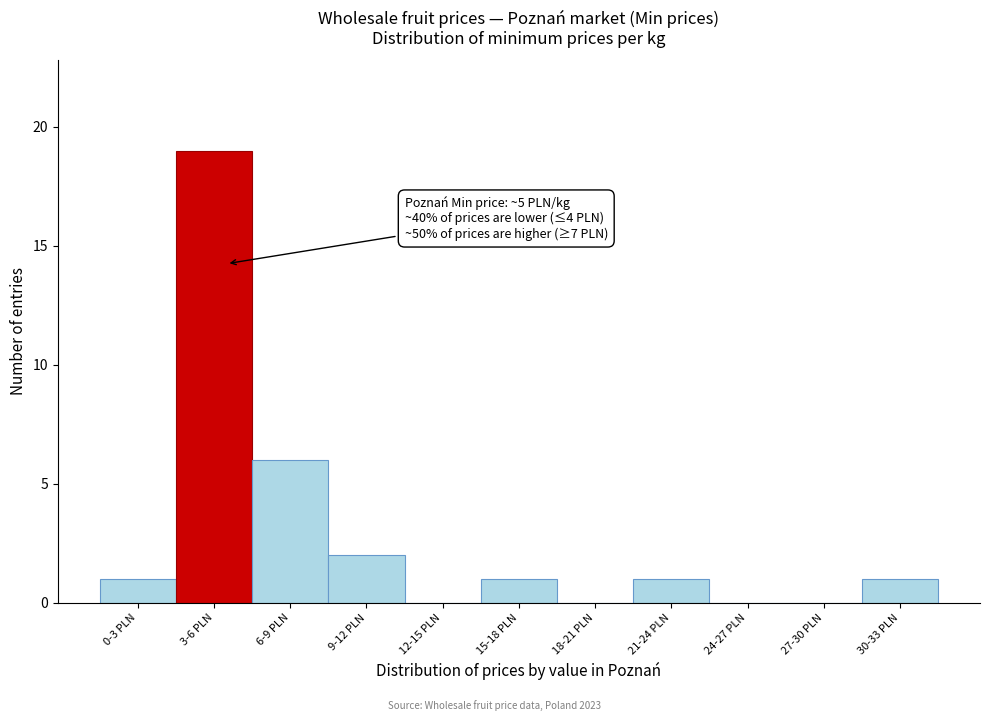

Reading left to right, list all the values displayed in this chart.

0-3 PLN=1	3-6 PLN=19	6-9 PLN=6	9-12 PLN=2	12-15 PLN=0	15-18 PLN=1	18-21 PLN=0	21-24 PLN=1	24-27 PLN=0	27-30 PLN=0	30-33 PLN=1